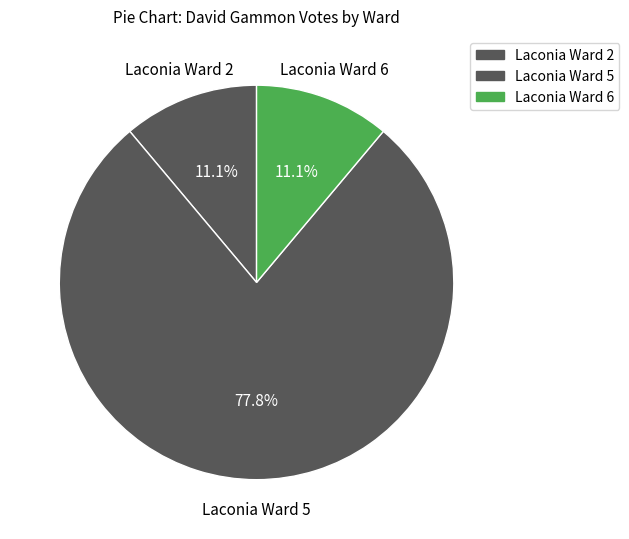

Count the number of slices in the pie.

3